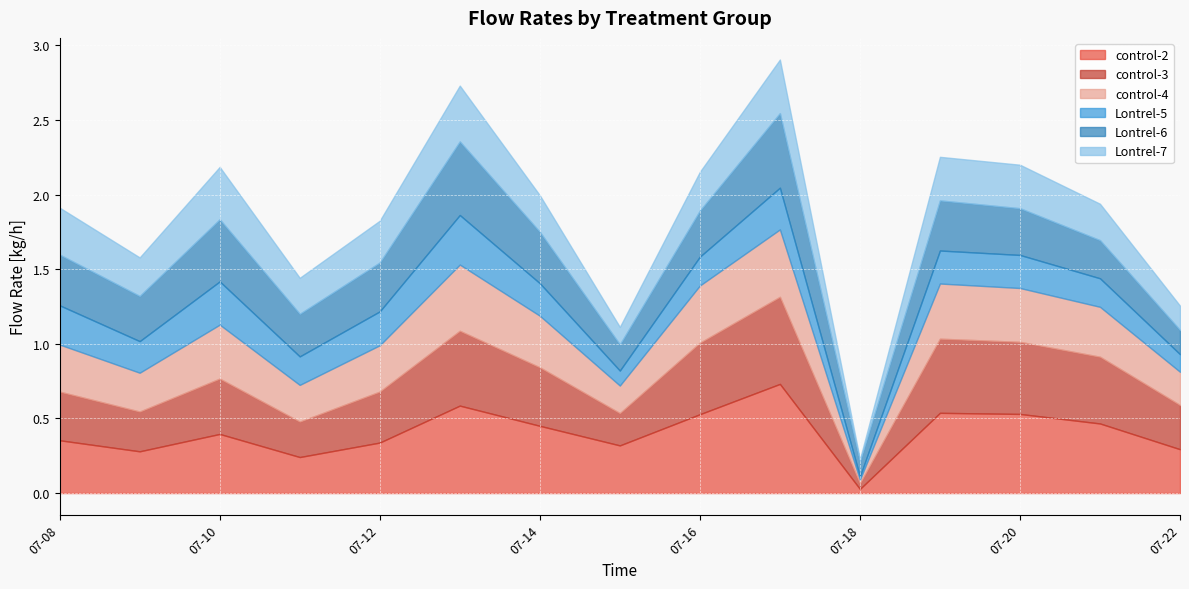

Which category has the lowest value in the control-4 series?

2012-07-18